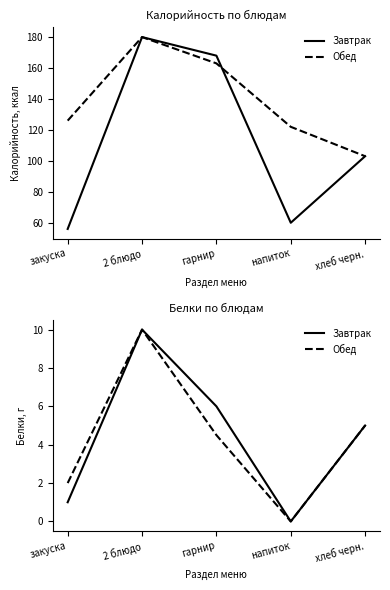

What is the sum of all Завтрак values?

22.0